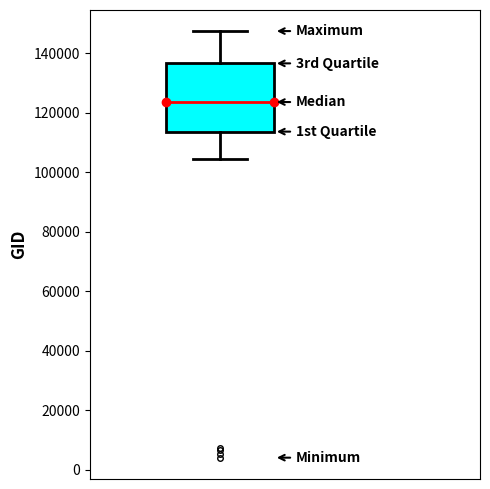

Transcribe this box plot: give where the median line is, the range the box spans, and where the two whiskers end, as read against the y-axis. The values are not printed on the chart, so give them approximately, as read against the axis.

median 124000, box 114000 to 136000, whiskers 104000 to 148000